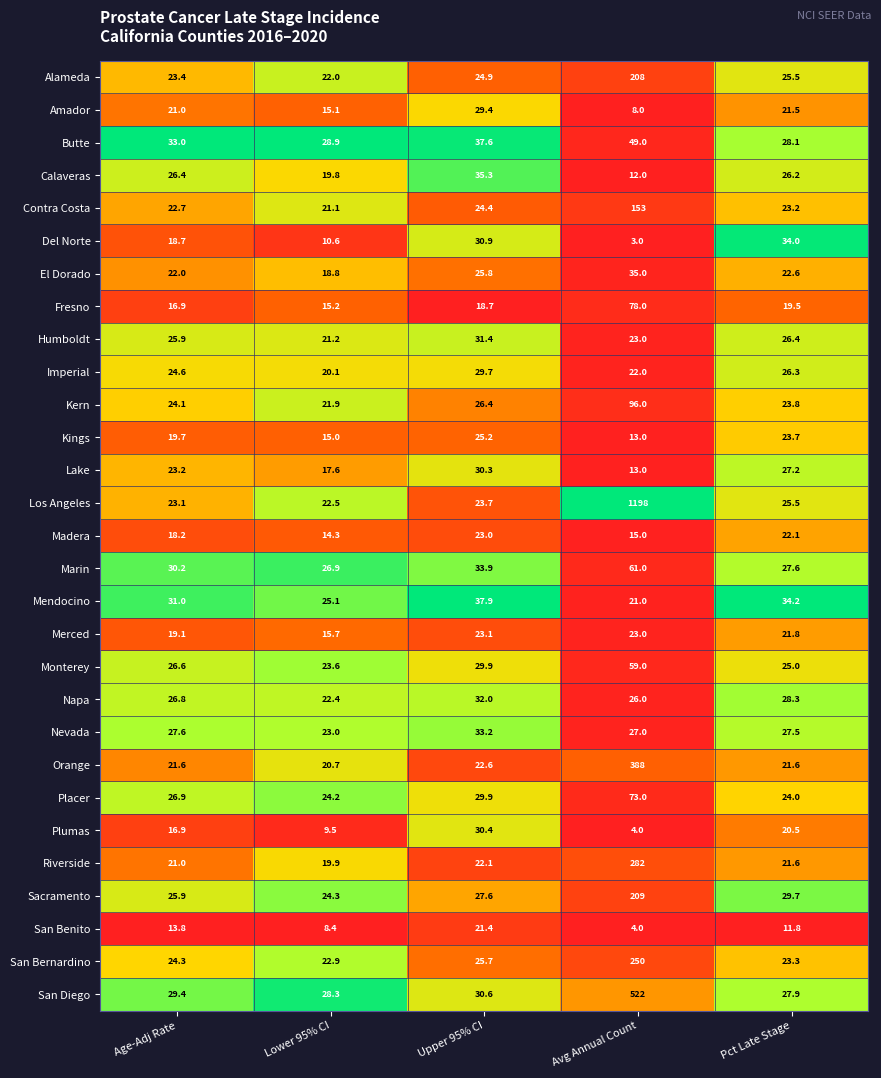

Which label corresponds to the smallest value in the chart?

Avg Annual Count